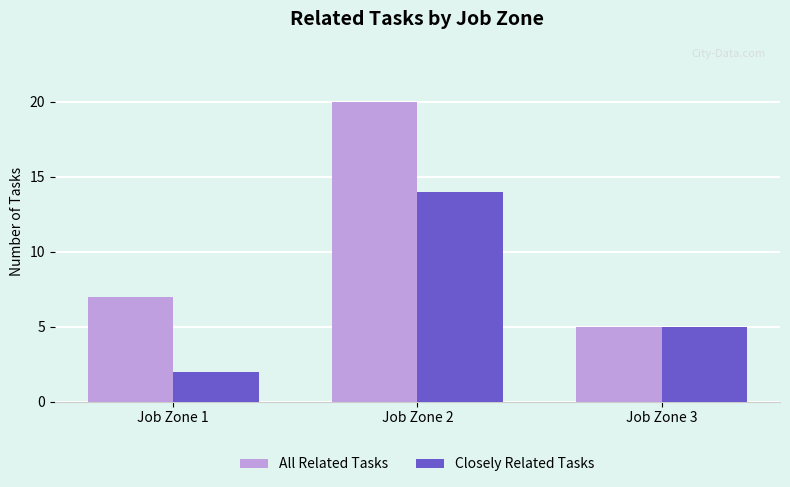

Where does the Closely Related Tasks series first go above 5?

Job Zone 2